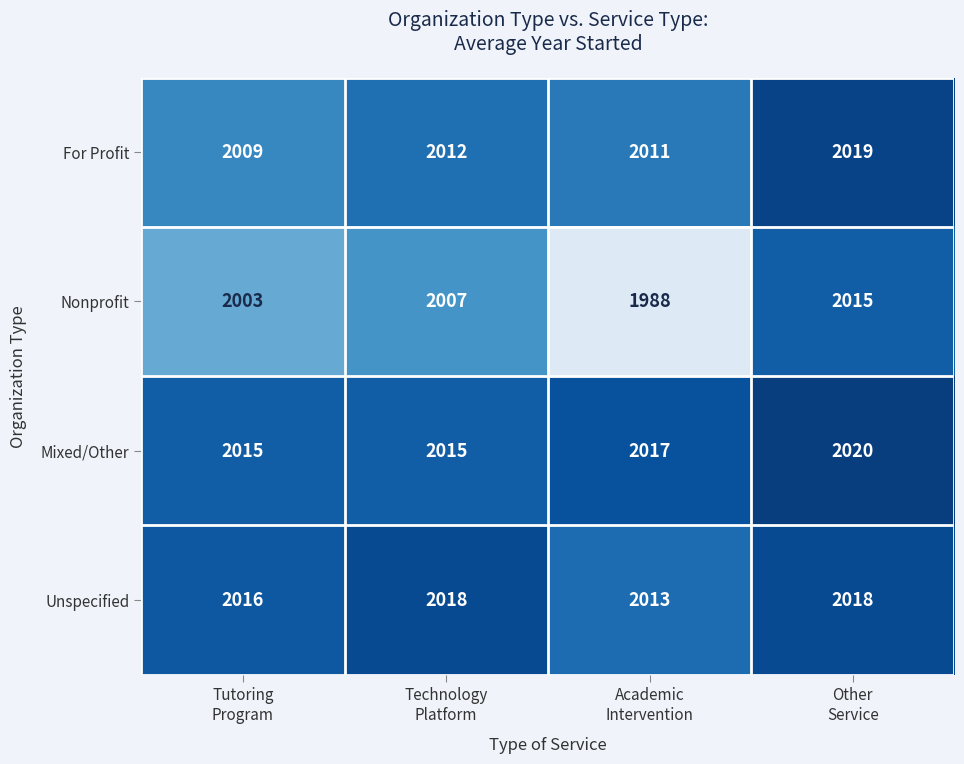

Between Technology
Platform and Other
Service, which series saw the biggest shift?

Nonprofit